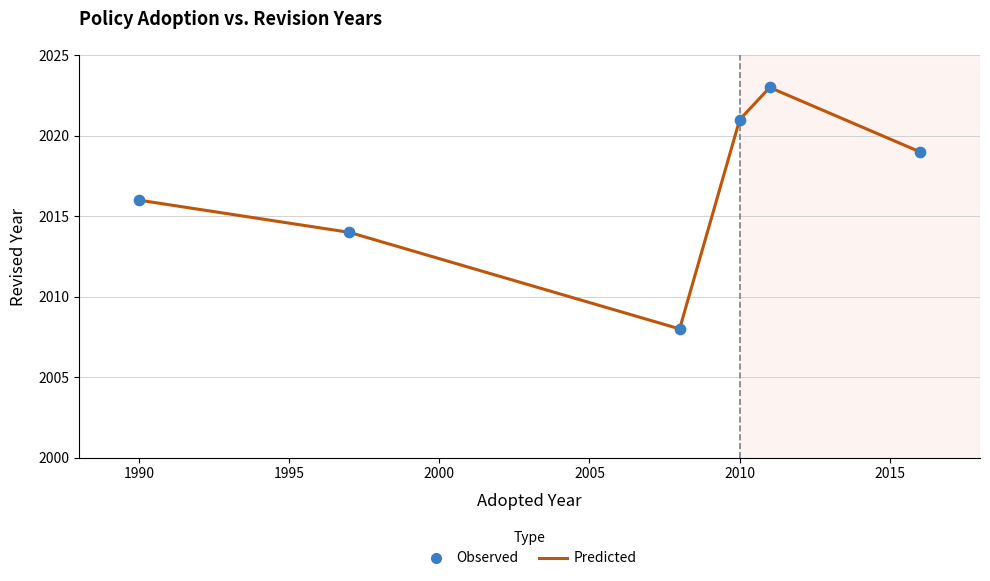

What is the maximum value shown in the chart?

2023